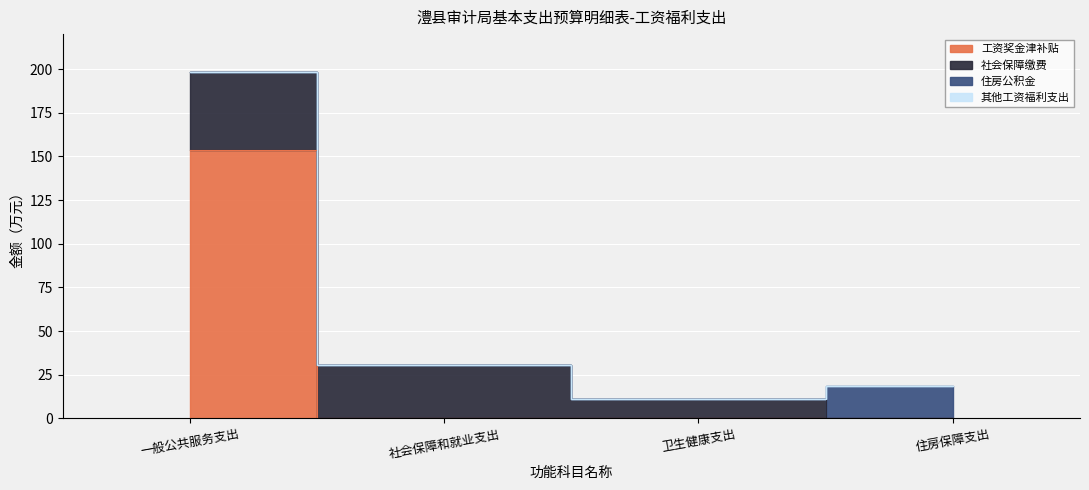

Which series has the largest range (max minus min)?

工资奖金津补贴